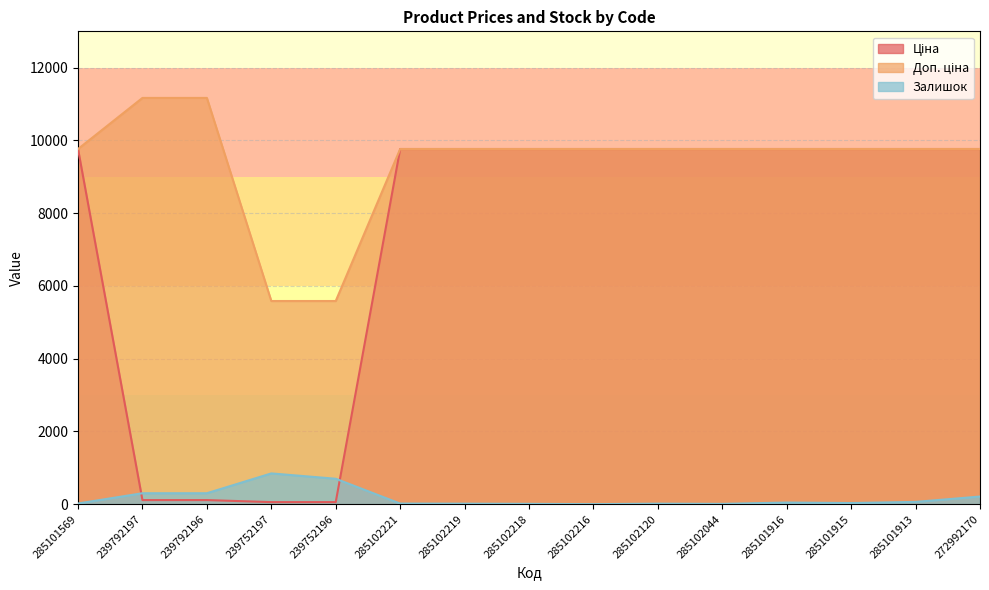

What is the label of the 14th point from the right?

239792197